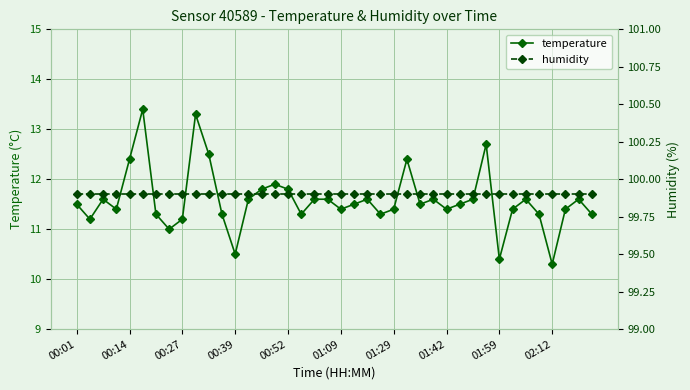

What is the difference between the maximum and minimum values in the temperature series?

3.1